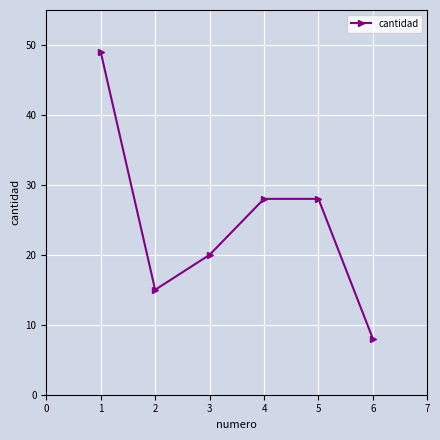

What value does the data have at 4, to the nearest 5?

30